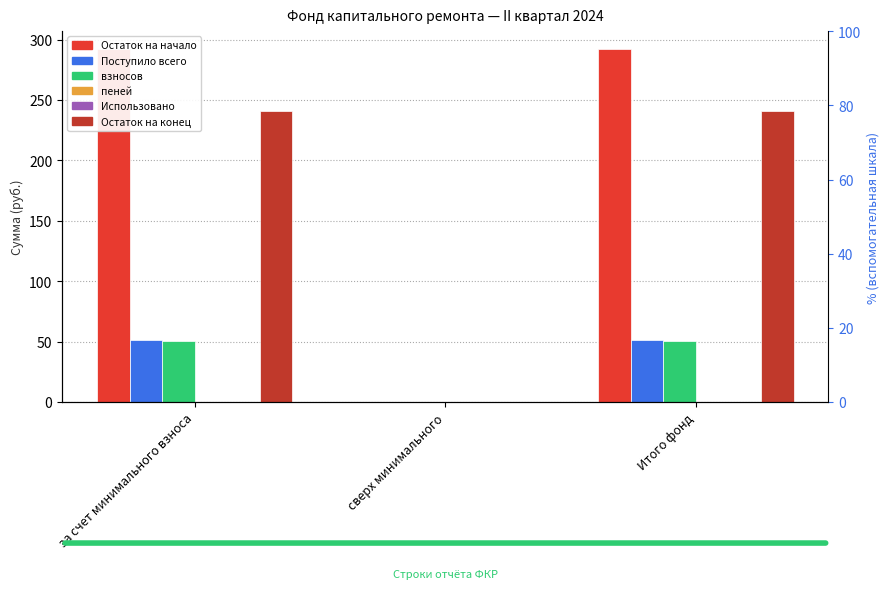

What is the sum of all Остаток на начало values?

584.7